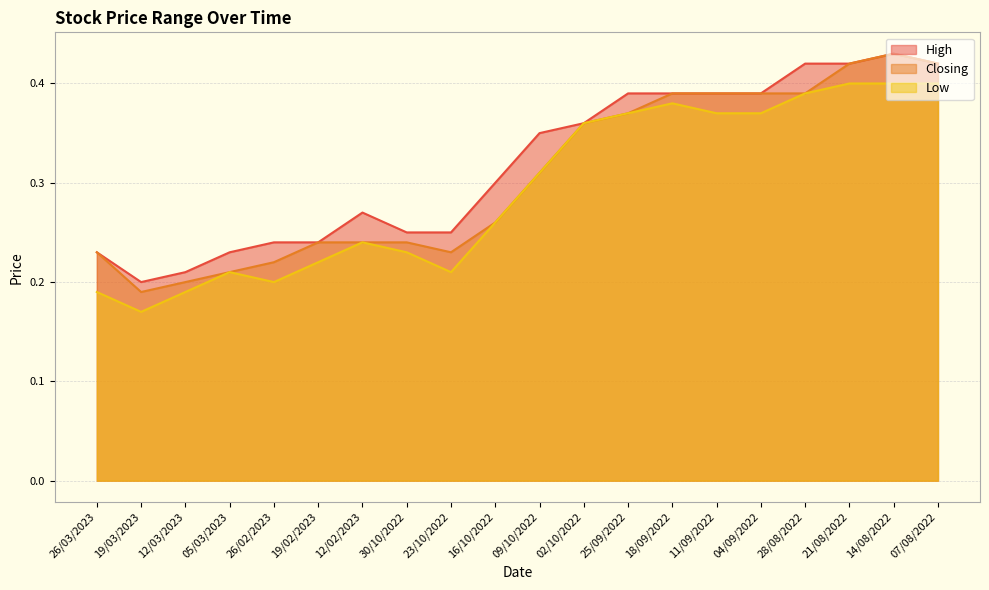

True or false: Closing and Low intersect in this chart.

False